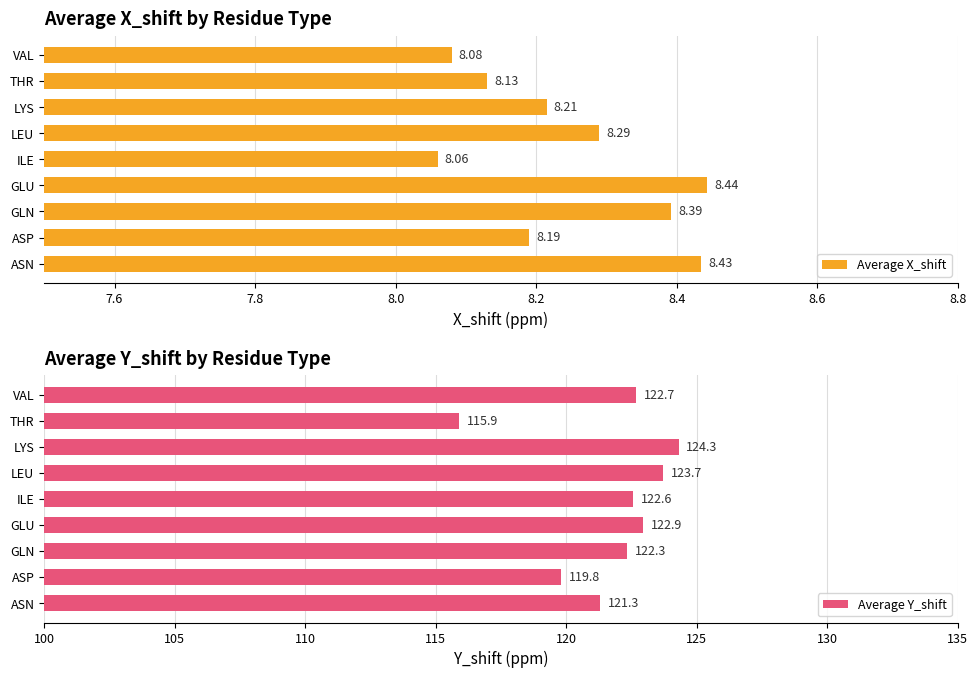

At which label does Average X_shift reach its minimum?

ILE